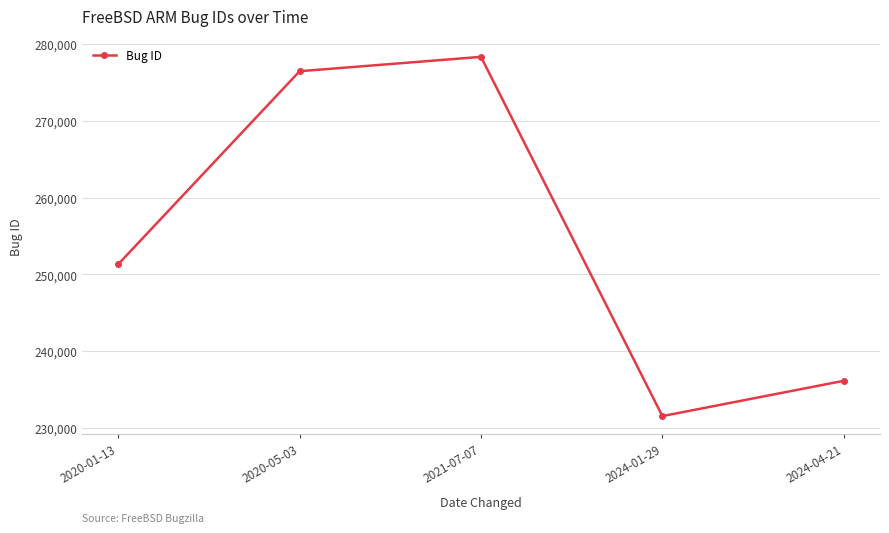

True or false: the data shows 236135 at 2024-04-21.

True